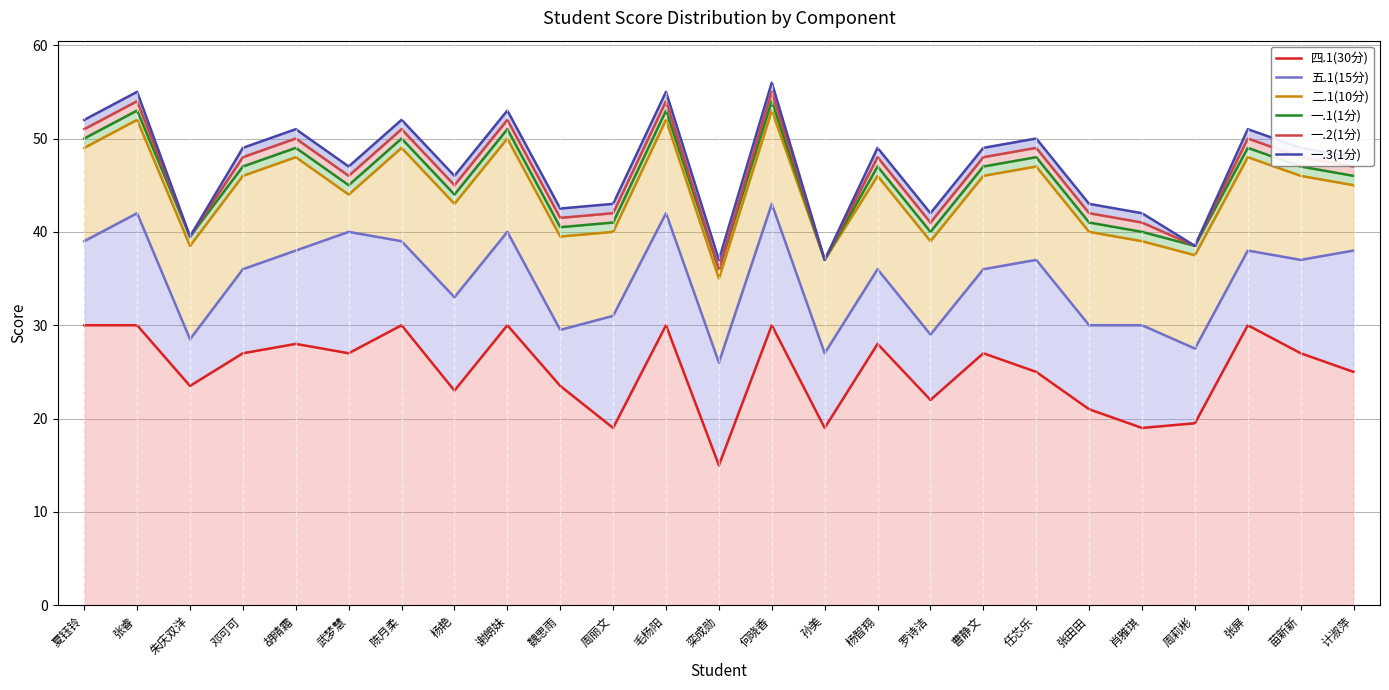

True or false: 四.1(30分) and 一.1(1分) cross at least once.

False